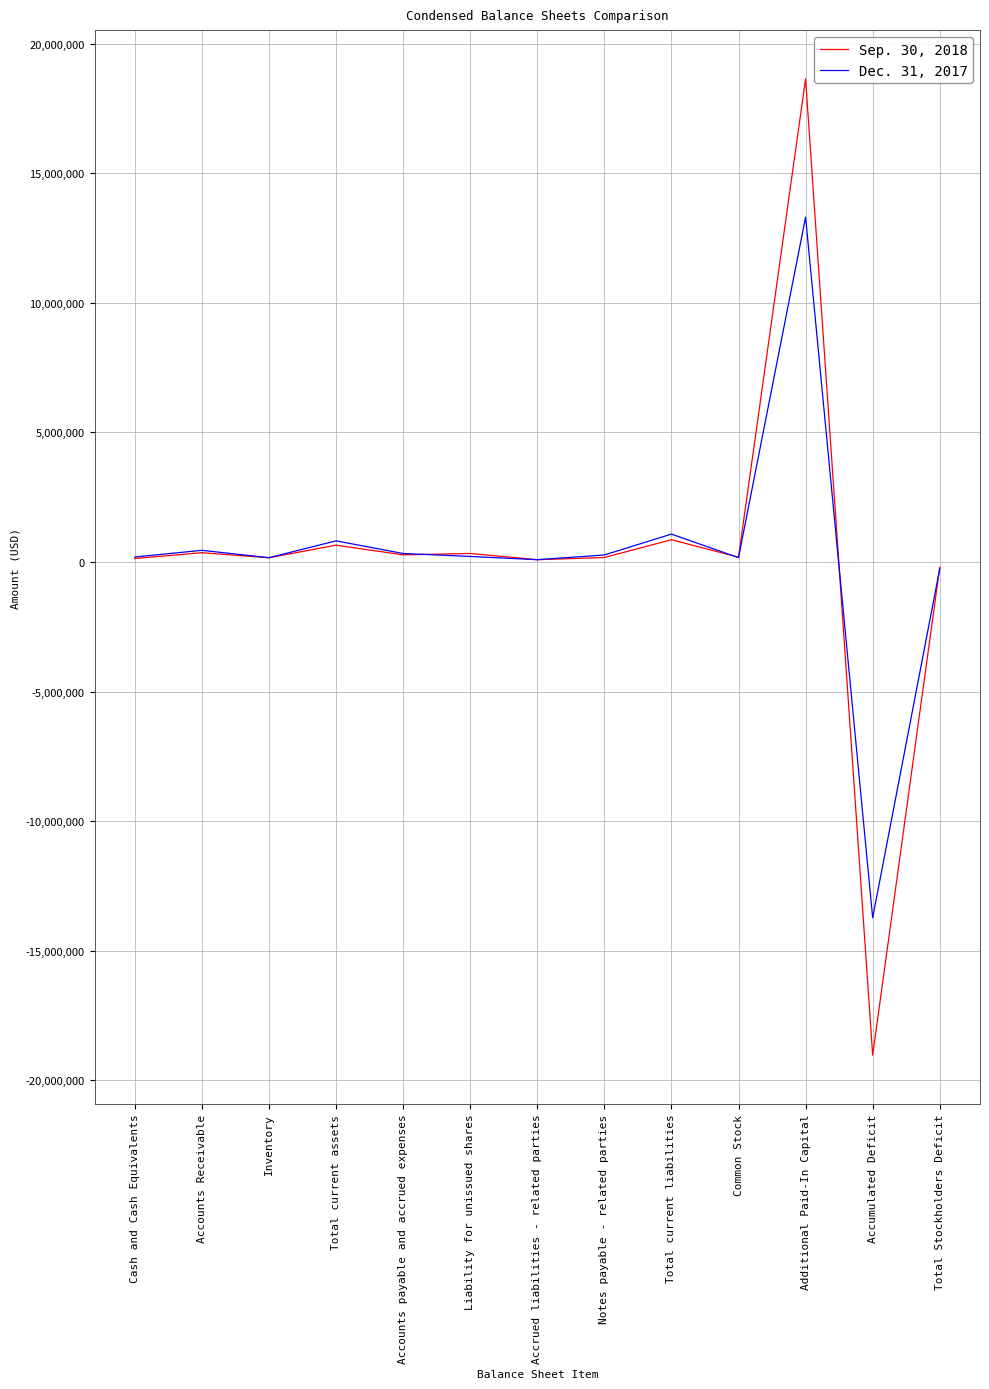

What is the total value across all series at Accounts Receivable?

804369